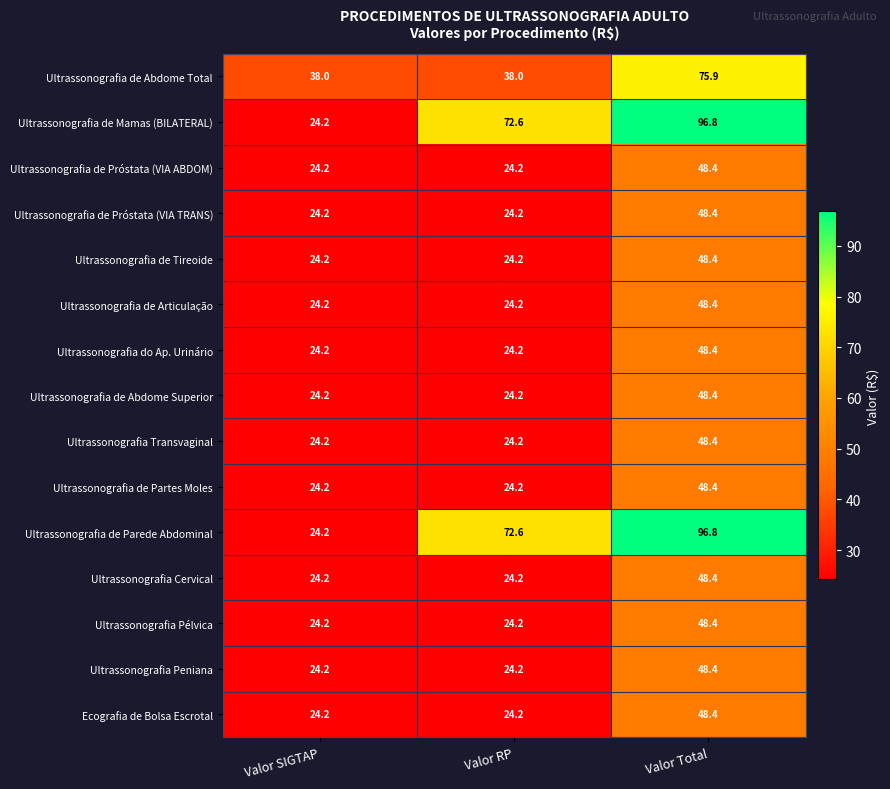

What is the spread (max minus min) of values at Valor Total?

48.4